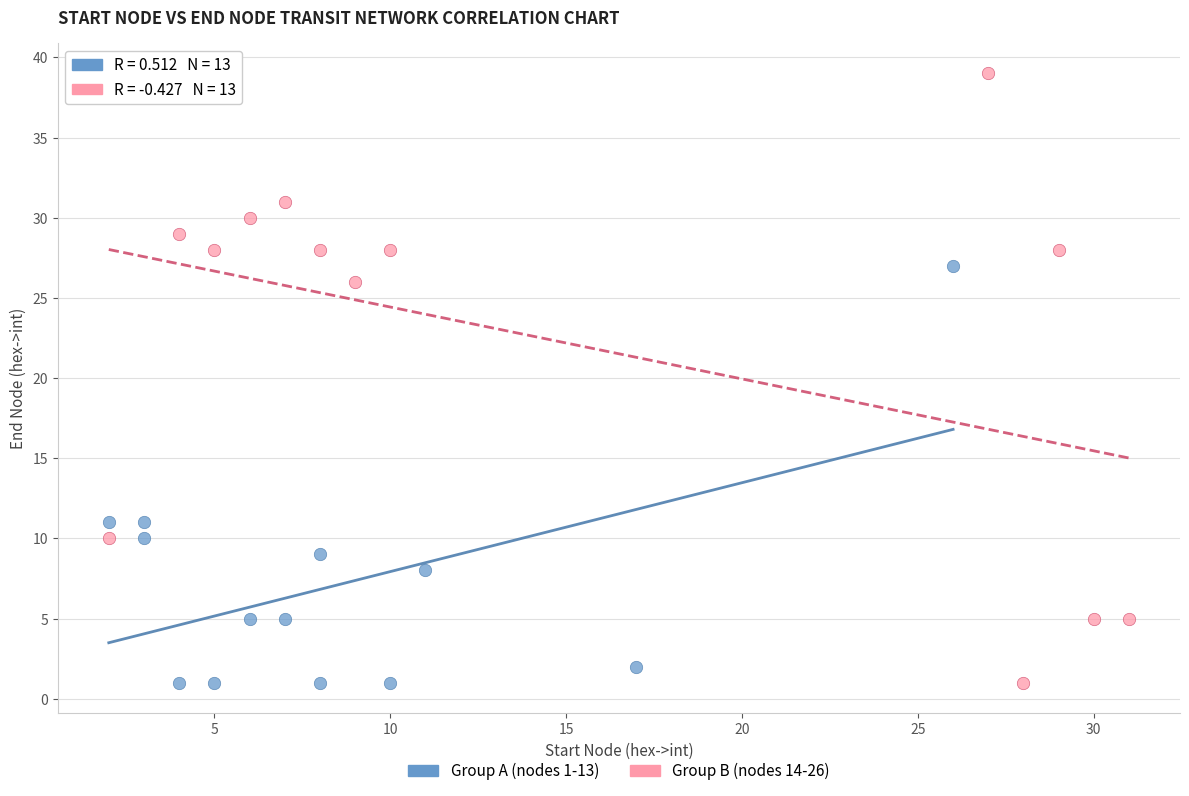

Which series has the widest spread of Y values?

Group B (nodes 14-26)